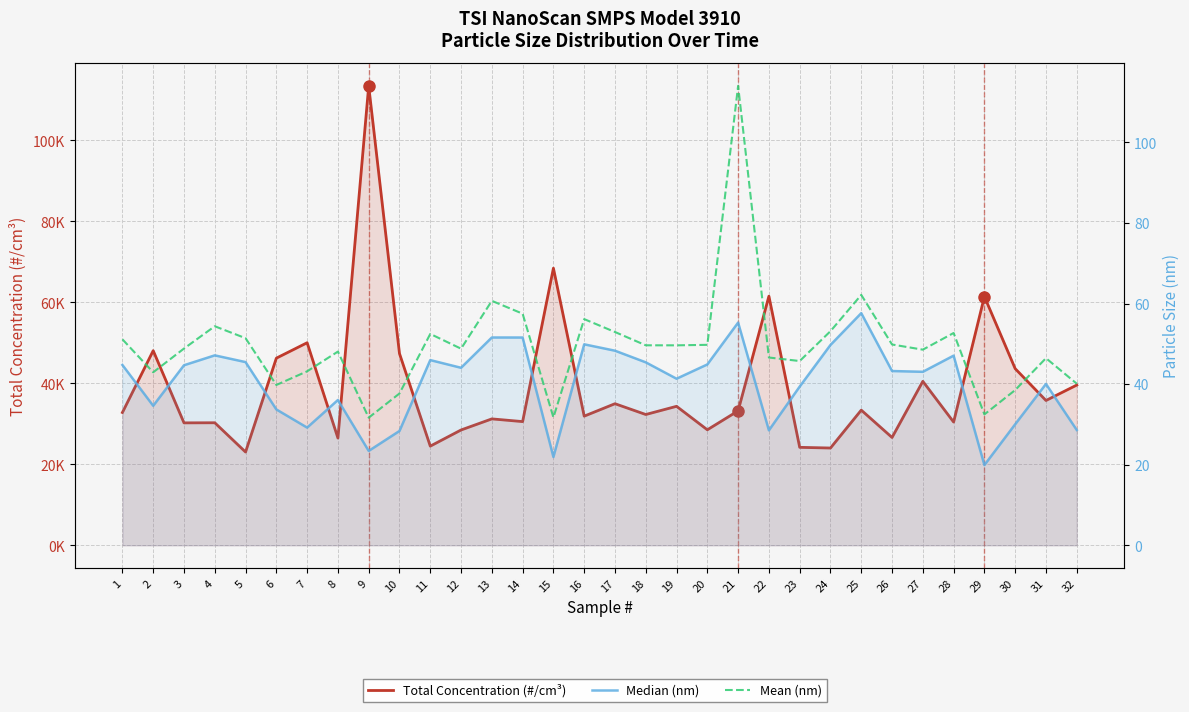

What is the difference between the highest and lowest values at 16?

31846.8